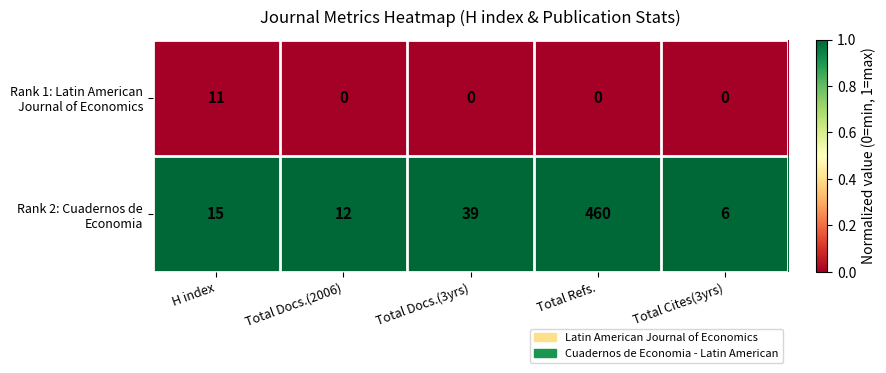

What is the total value across all series at Total Cites(3yrs)?

6